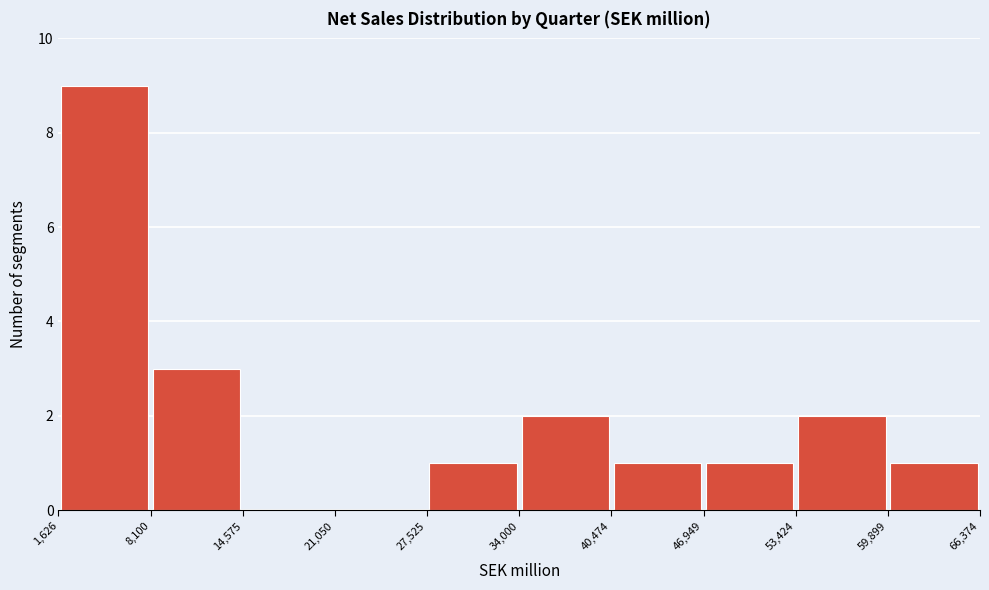

What is the height of the bar covering 34,000 to 40,474 on the x-axis? The values are not printed on the chart, so give them approximately, as read against the axis.

2